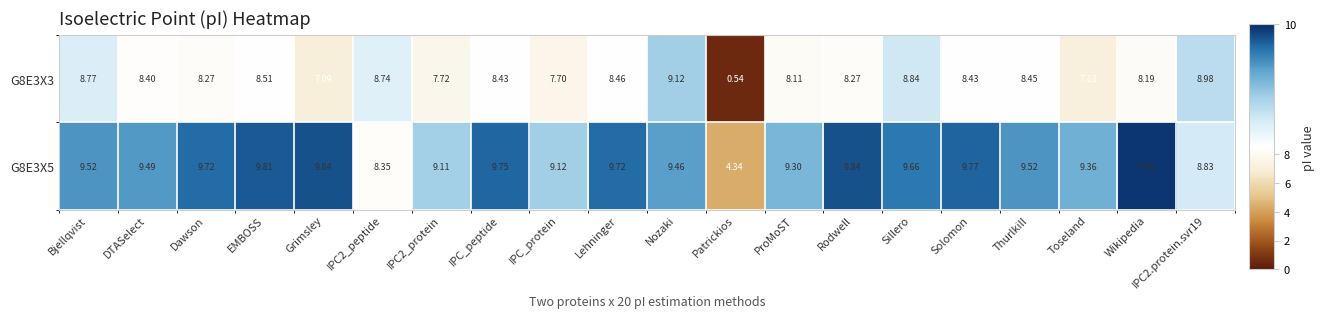

What is the difference between the highest and lowest values at Nozaki?

0.3